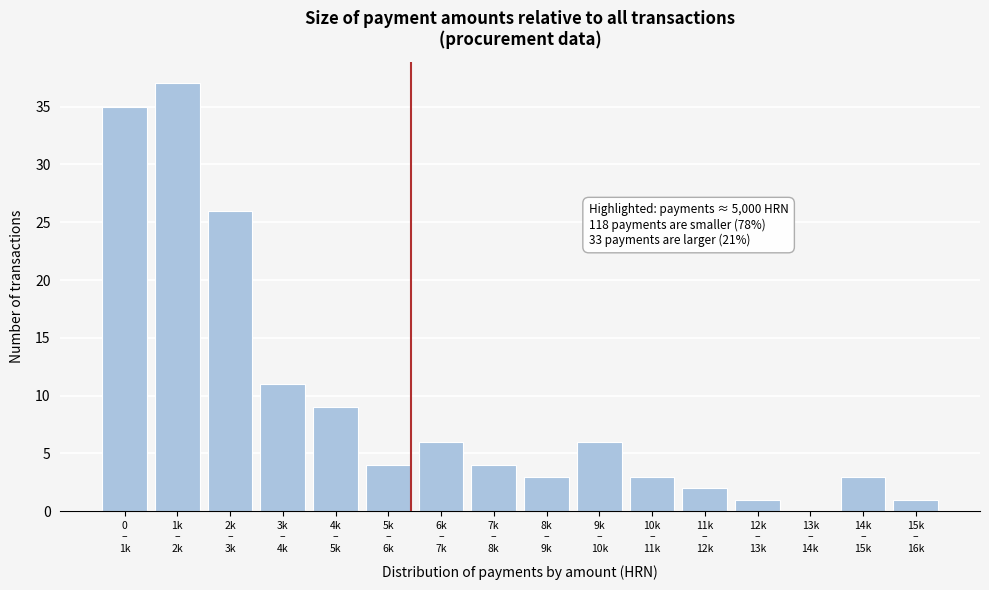

What is the greatest value displayed?

37